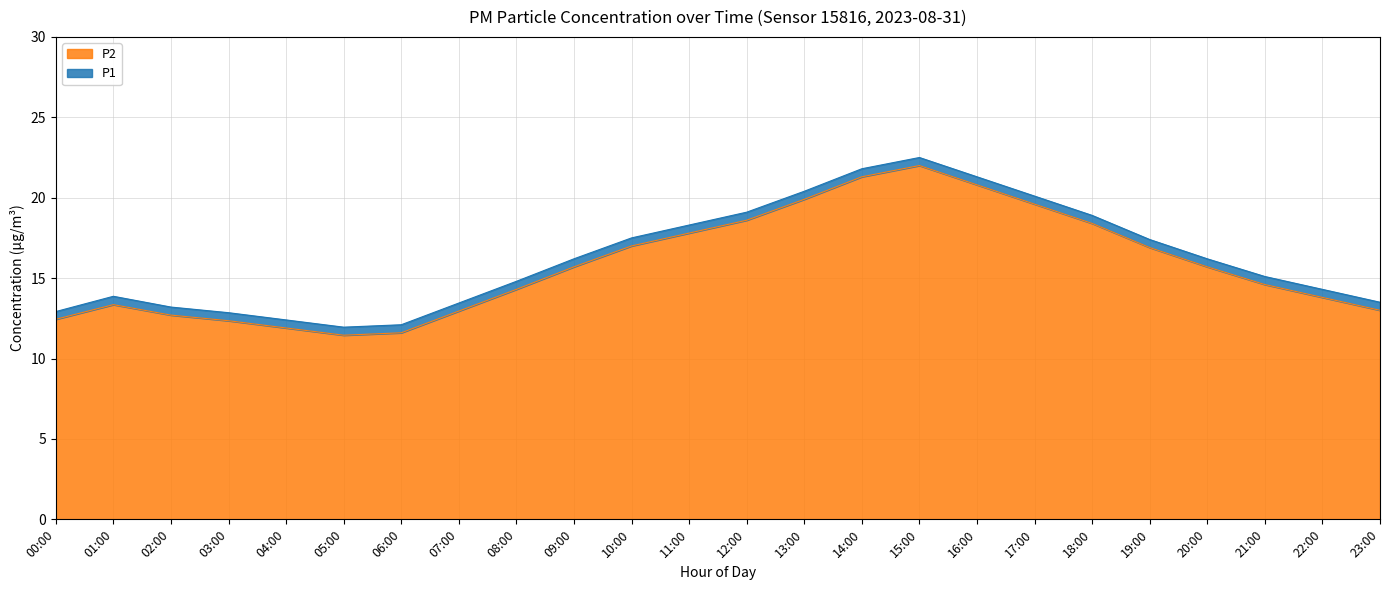

True or false: P1 and P2 intersect in this chart.

False